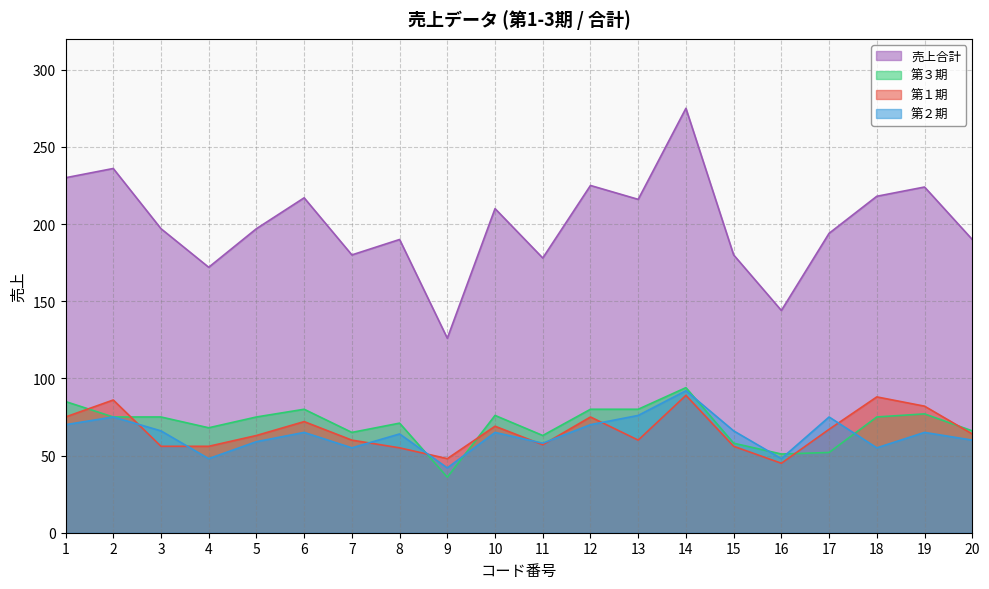

What is the spread (max minus min) of values at 2?

161